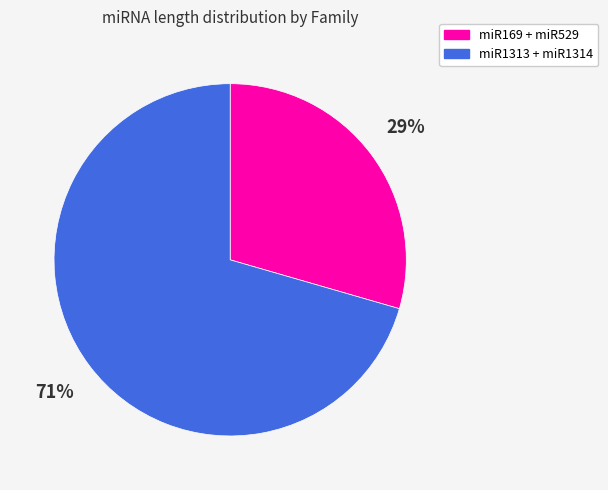

Is there a majority slice in this chart?

Yes